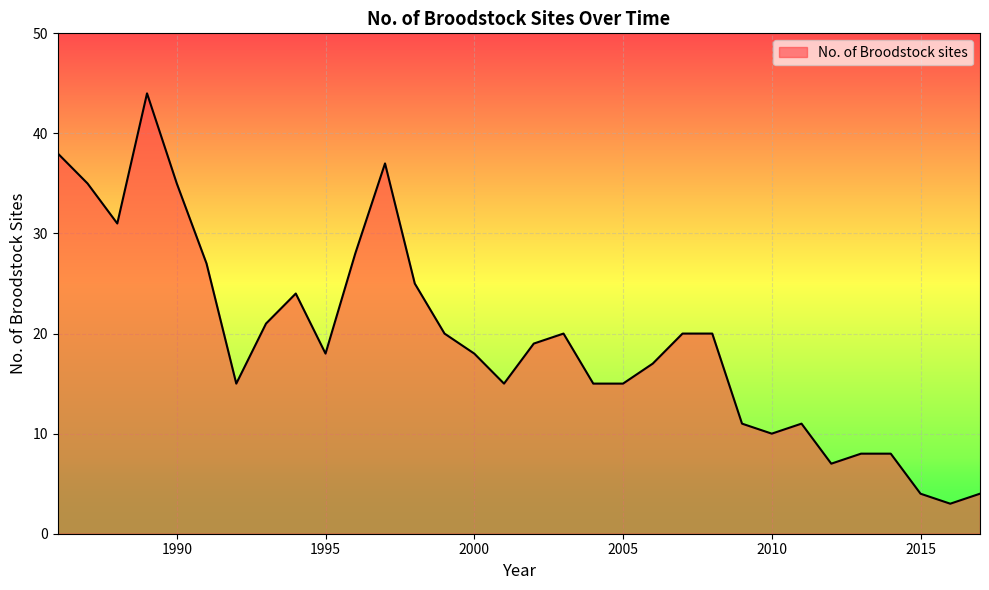

What is the greatest value displayed?

44